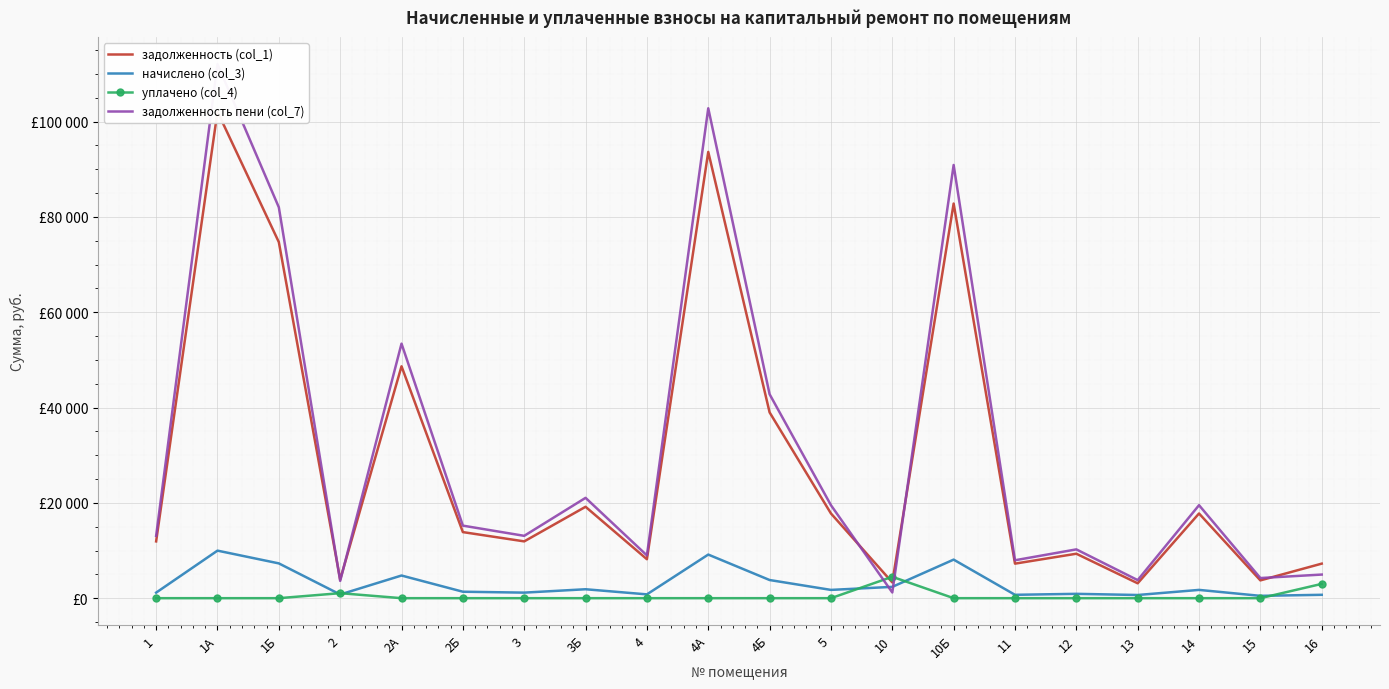

What position from the left is 4Б?

11